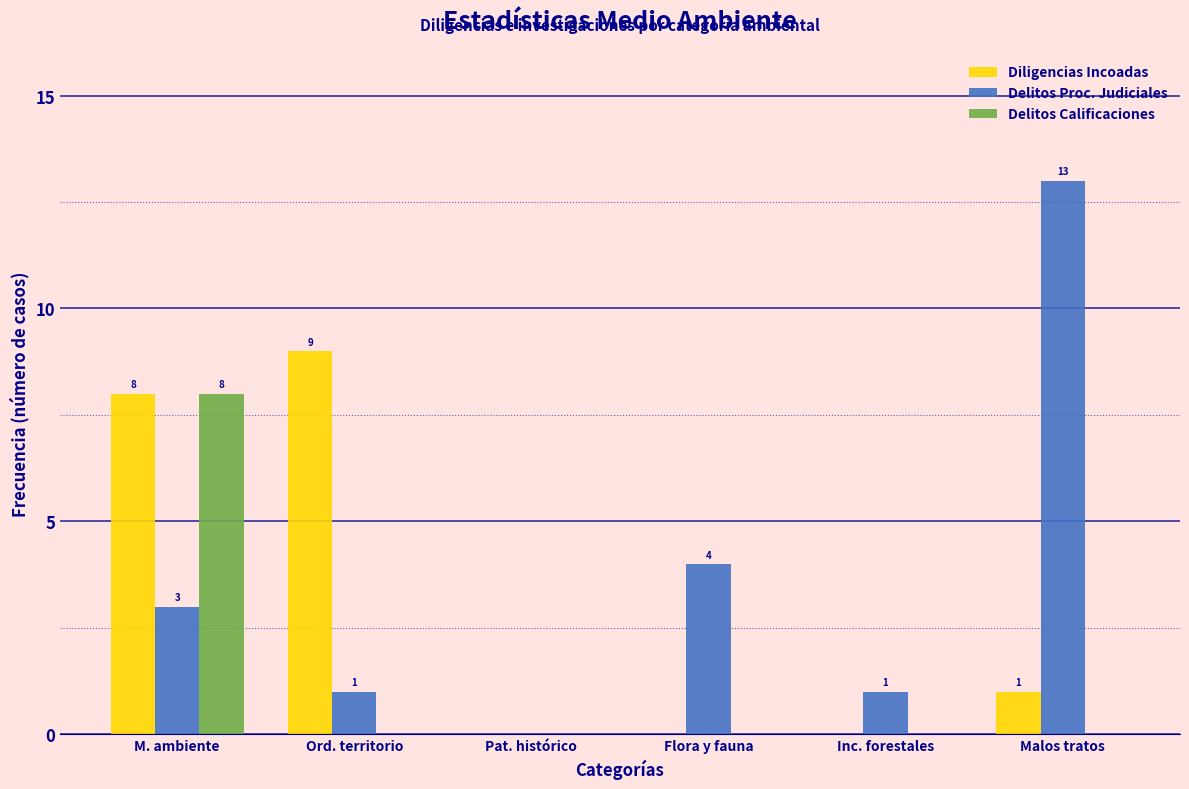

Reading right to left, what are all the values shown in this chart?

Diligencias Incoadas: Malos tratos=1	Inc. forestales=0	Flora y fauna=0	Pat. histórico=0	Ord. territorio=9	M. ambiente=8
Delitos Proc. Judiciales: Malos tratos=13	Inc. forestales=1	Flora y fauna=4	Pat. histórico=0	Ord. territorio=1	M. ambiente=3
Delitos Calificaciones: Malos tratos=0	Inc. forestales=0	Flora y fauna=0	Pat. histórico=0	Ord. territorio=0	M. ambiente=8